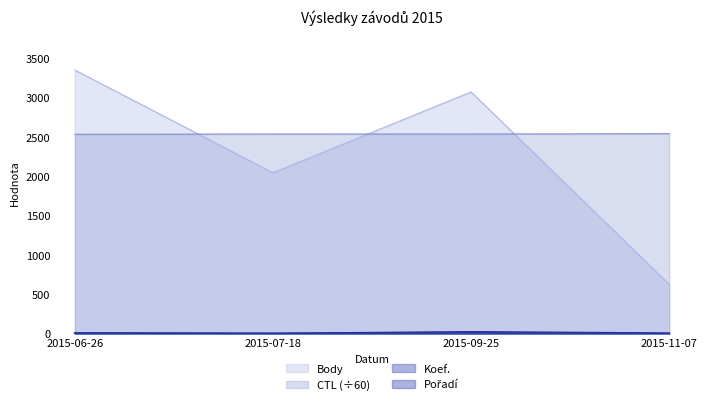

At which category does Koef. reach its first local valley?

2015-07-18